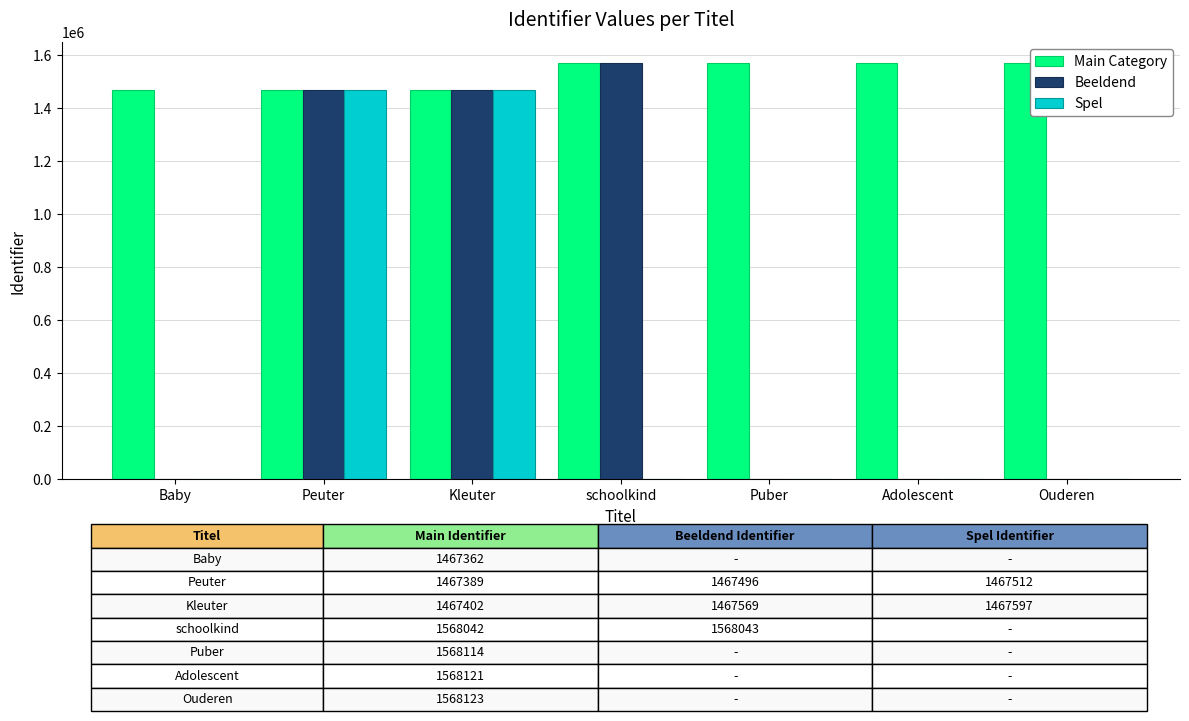

How many data points in Beeldend are above 0?

3